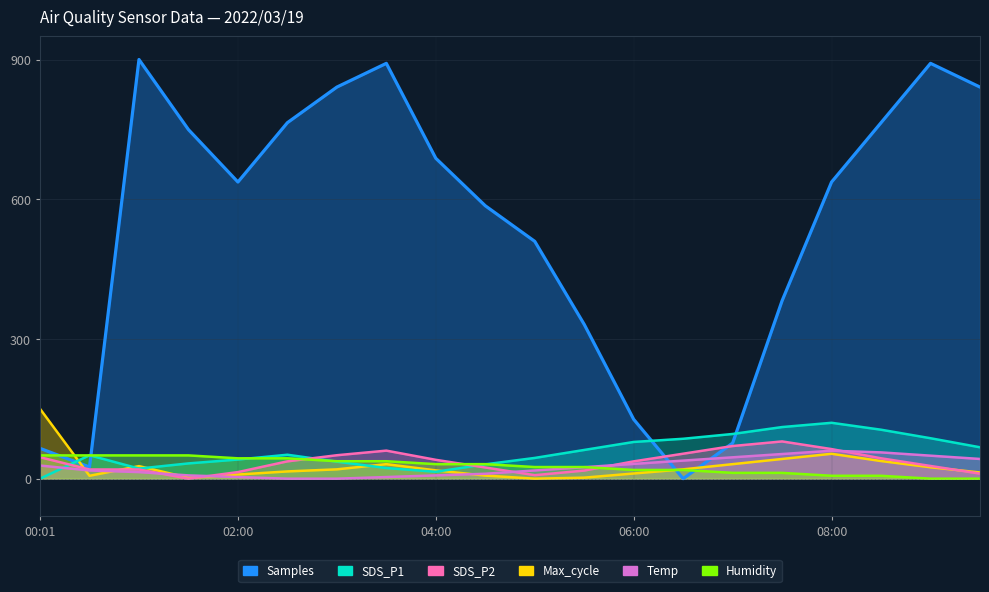

Is the value of Samples at 02:30 greater than the value of Humidity at 06:00?

Yes